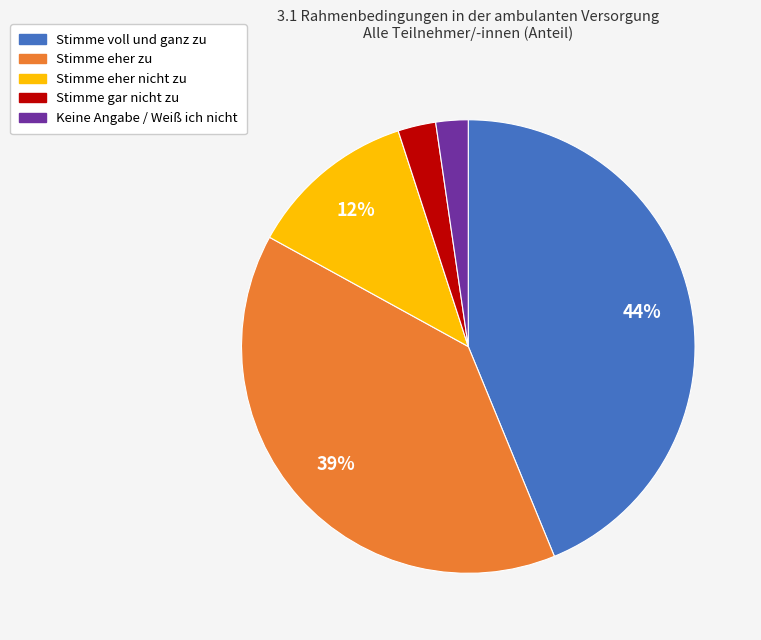

Is there any slice that represents more than half of the pie?

No